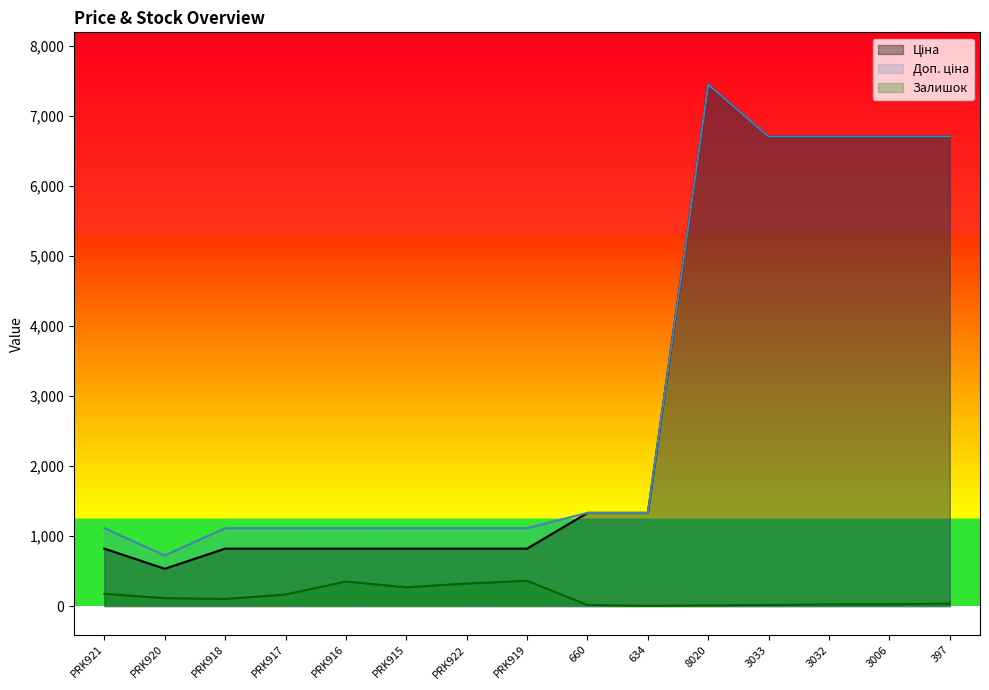

Between PRK915 and 3032, which series saw the biggest shift?

Ціна